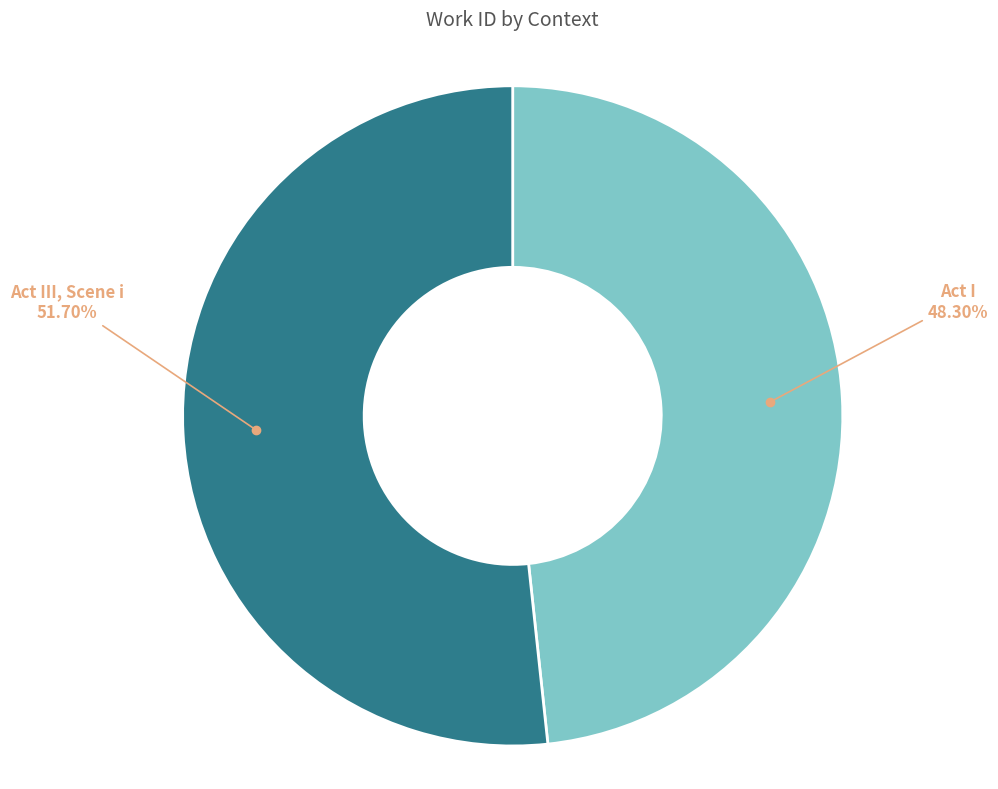

How many segments does this pie chart have?

2